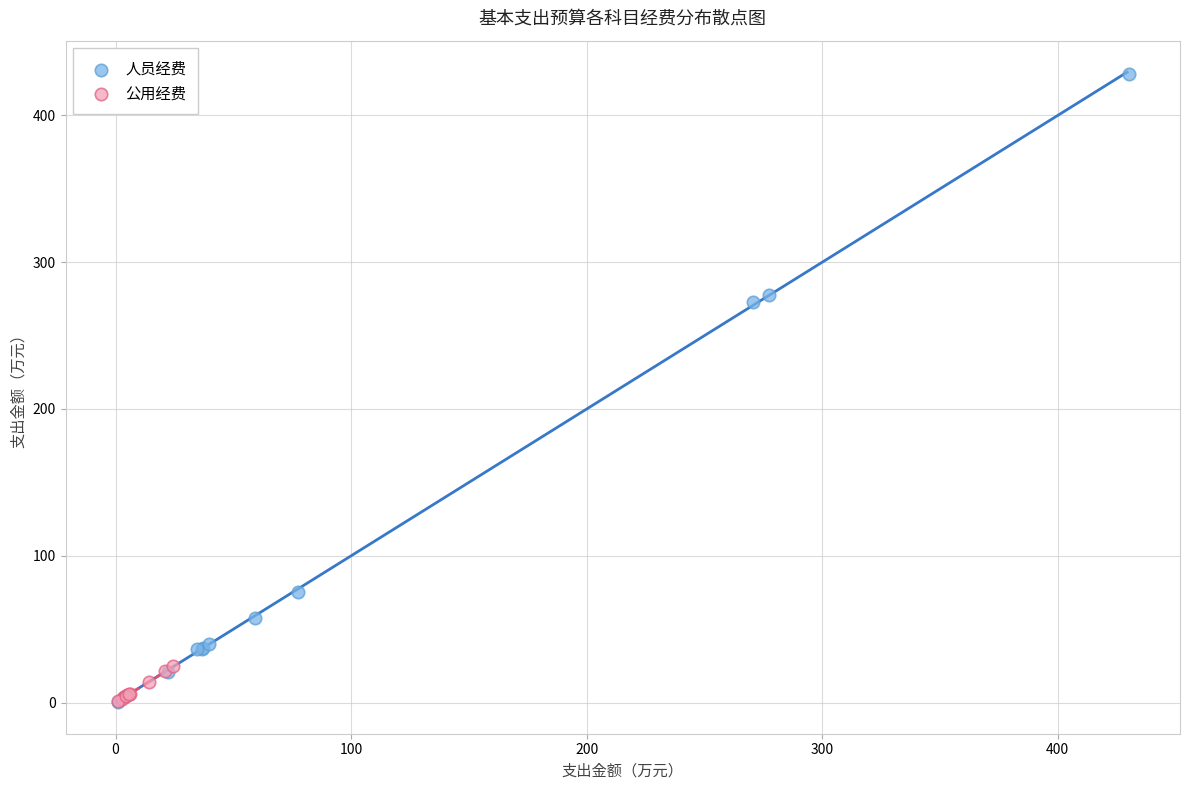

Which series has the widest spread of Y values?

人员经费